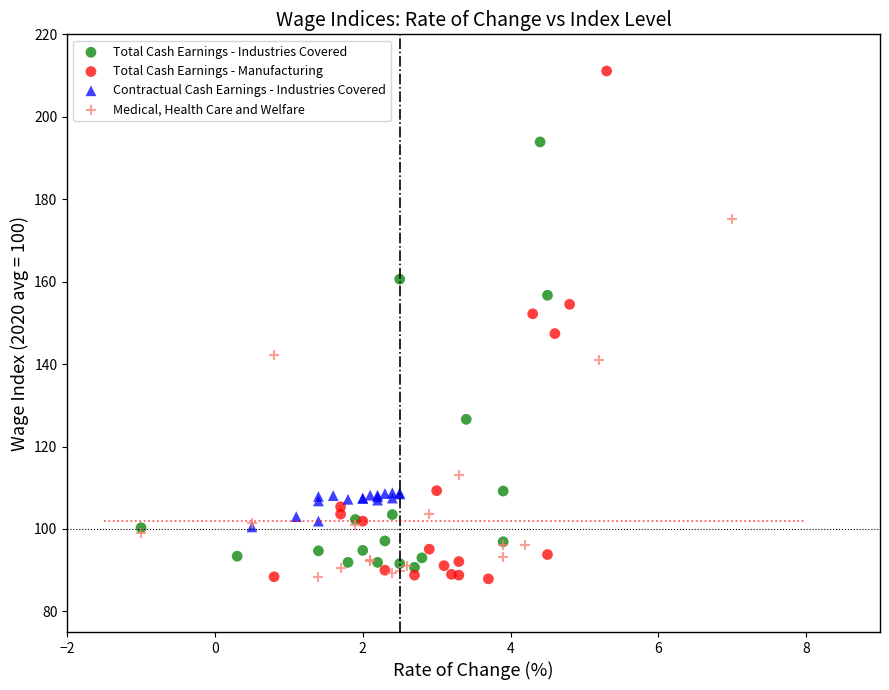

Which series has the largest Y range (max minus min)?

Total Cash Earnings - Manufacturing